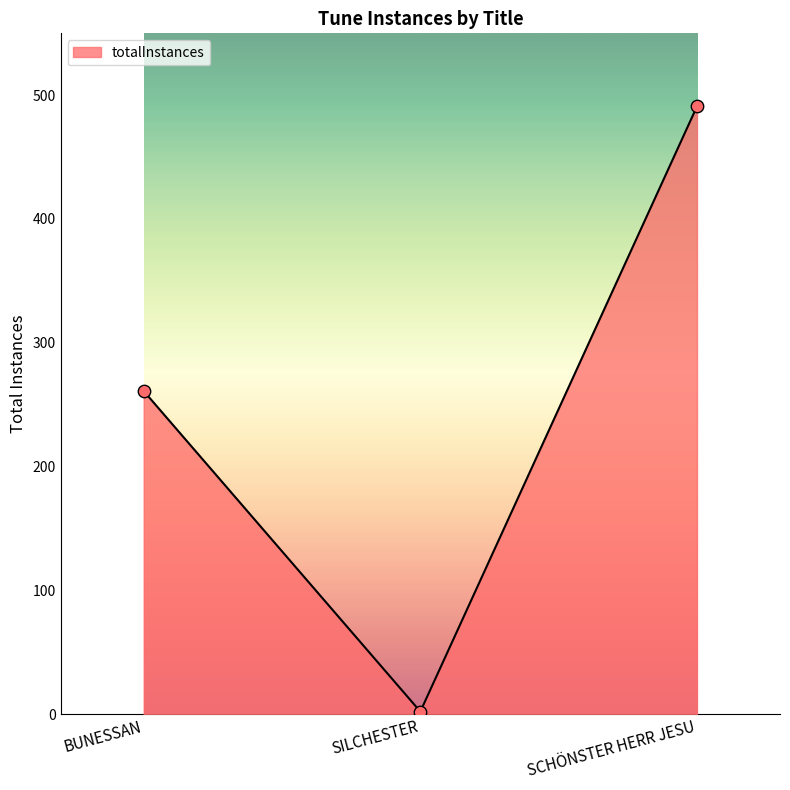

What is the change in value from BUNESSAN to SCHÖNSTER HERR JESU?

+230